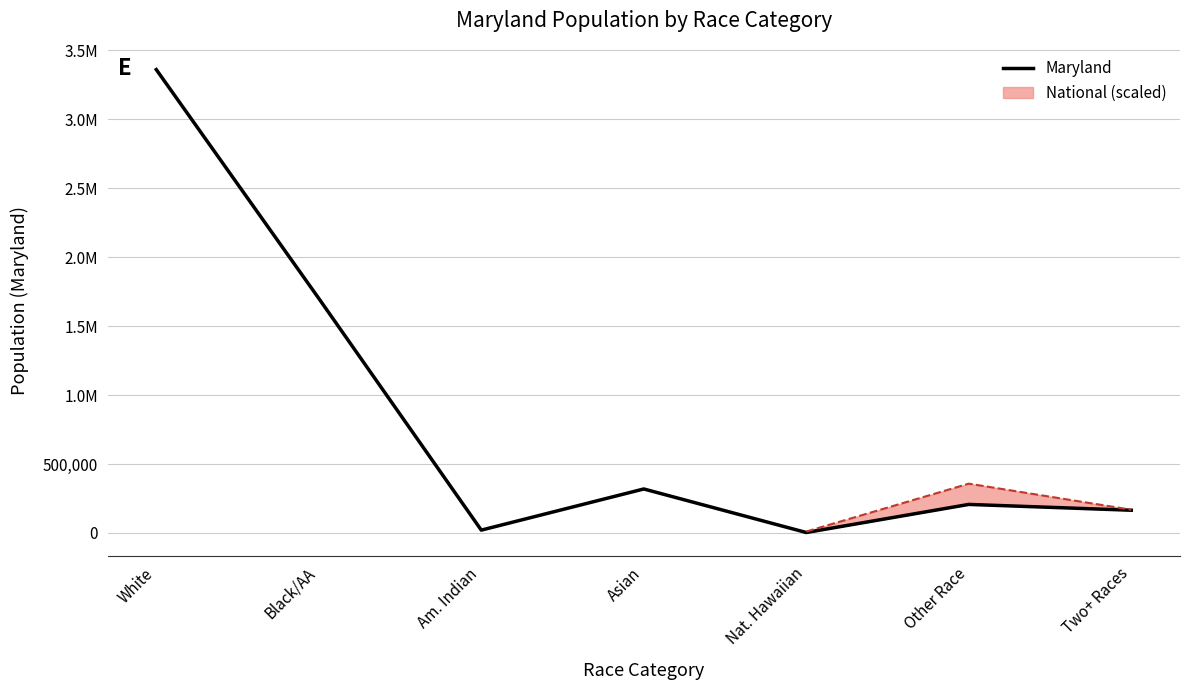

Which has a higher value, Black/AA or Asian?

Black/AA